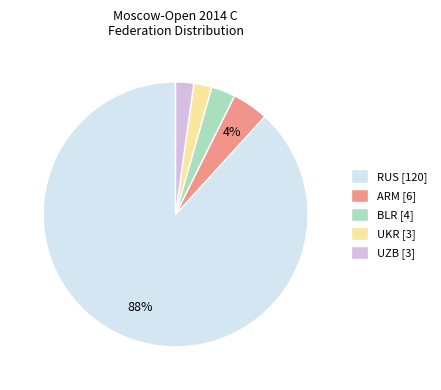

Which slice is the largest?

RUS